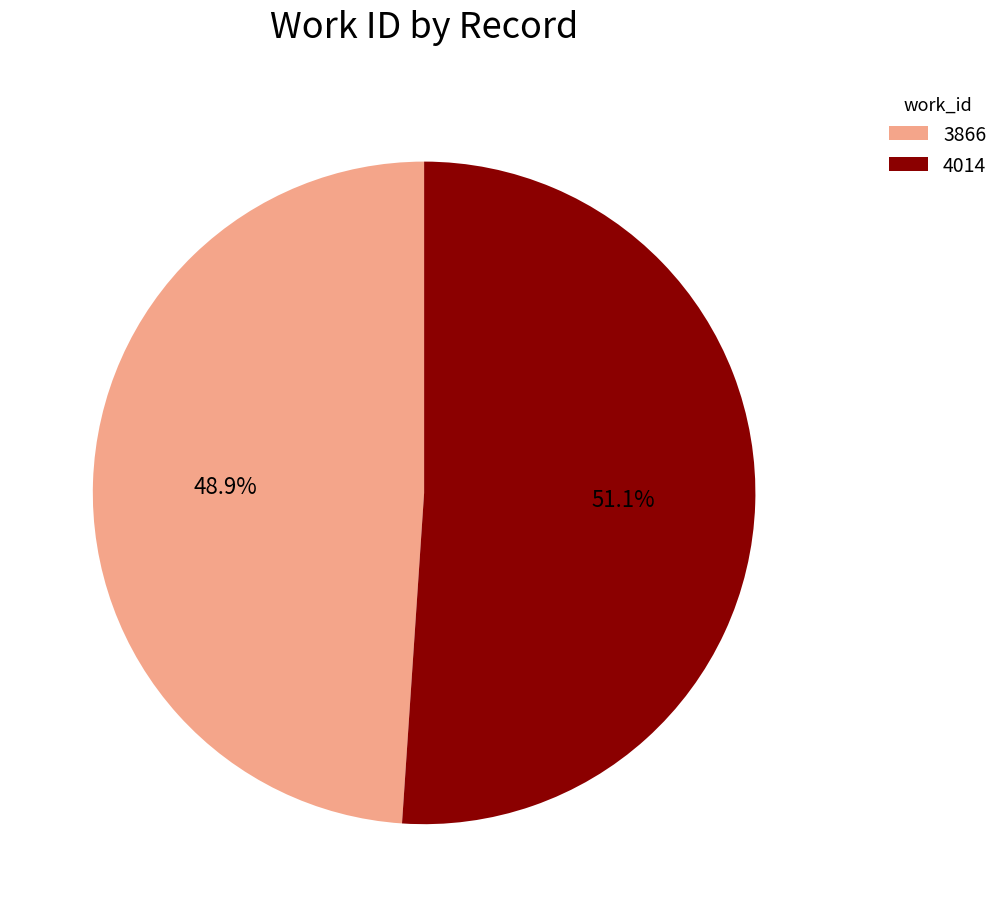

Rank the categories by value from highest to lowest.

4014, 3866